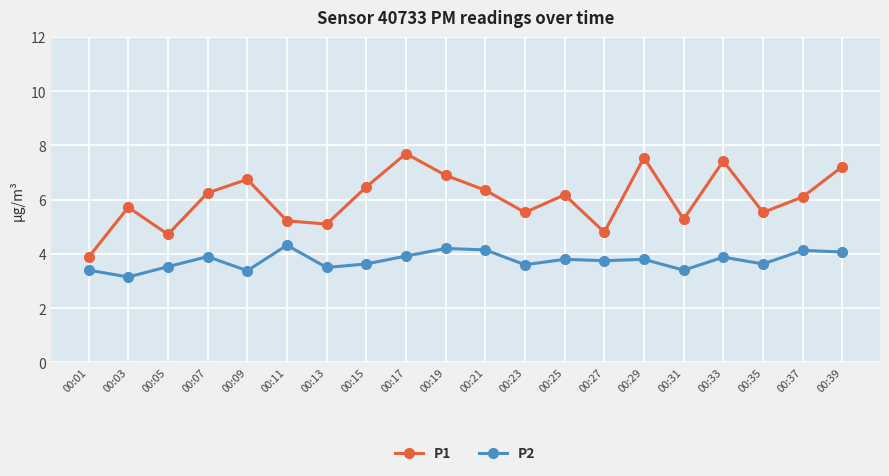

At which category does P2 reach its first local peak?

00:07